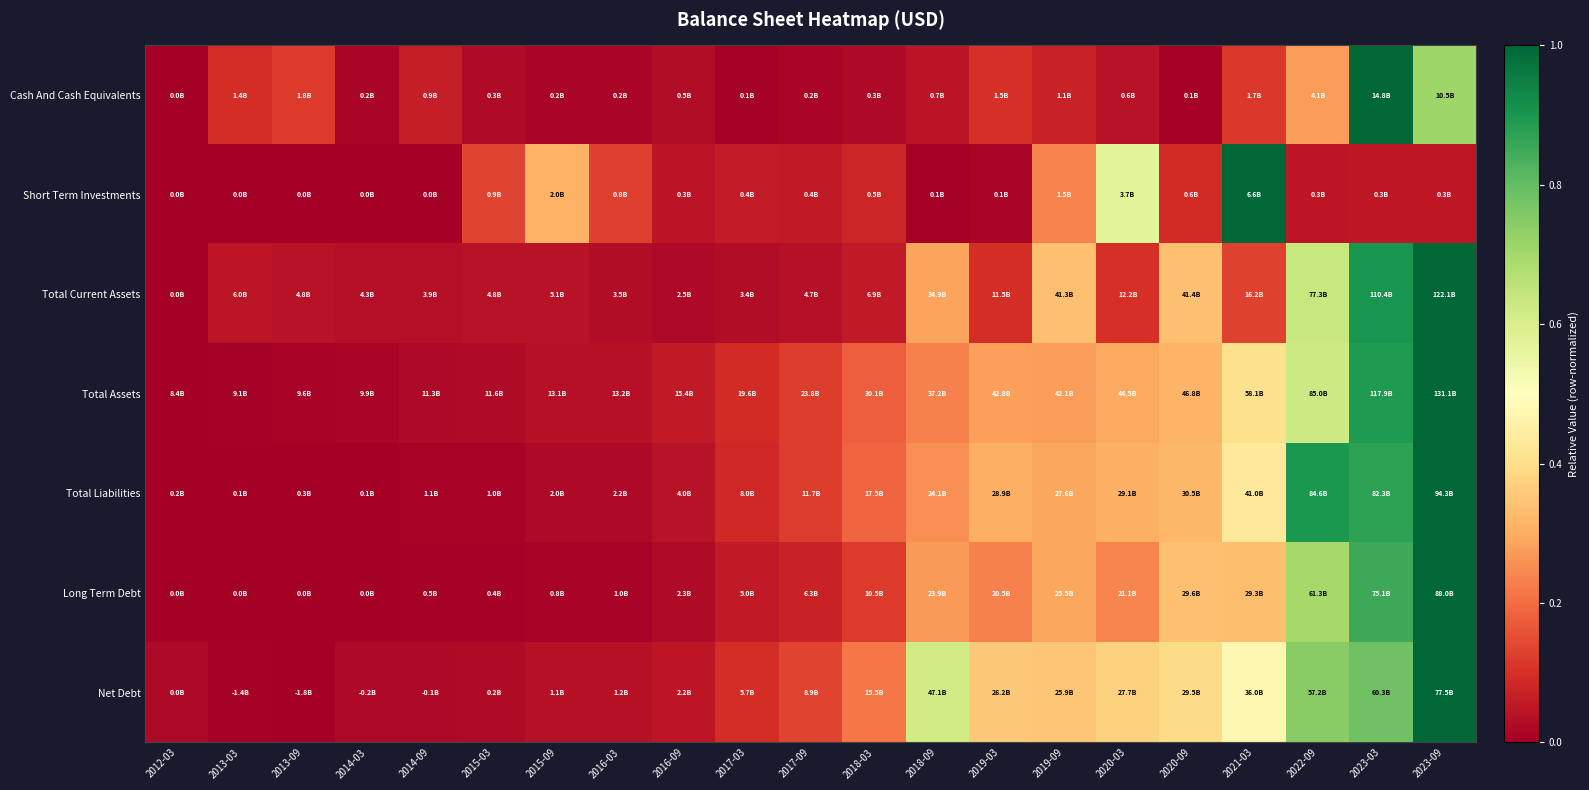

Which has a higher value, 2019-03 or 2018-09?

2019-03